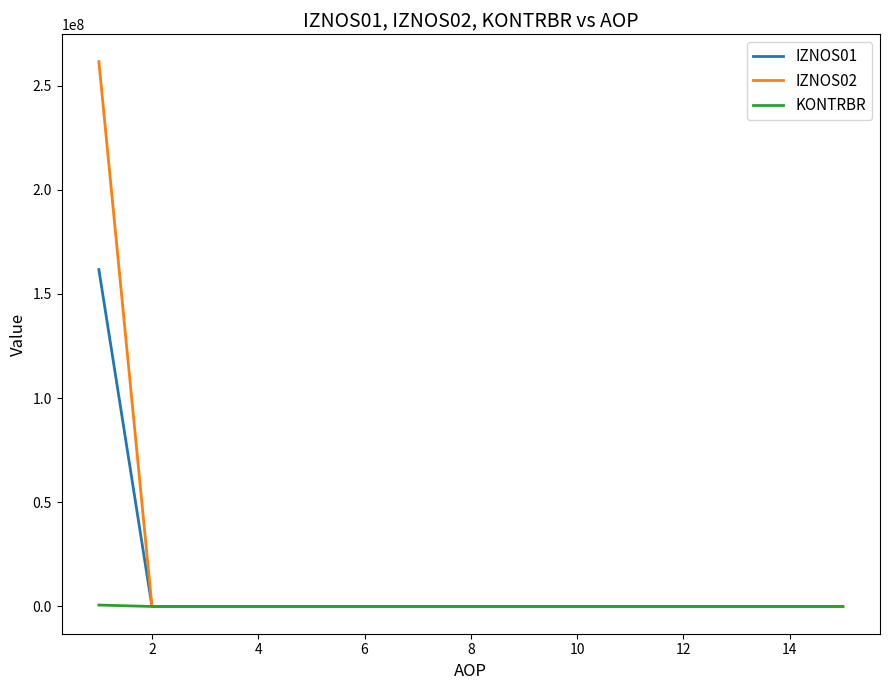

What is the maximum value shown in the chart?

261513421.2